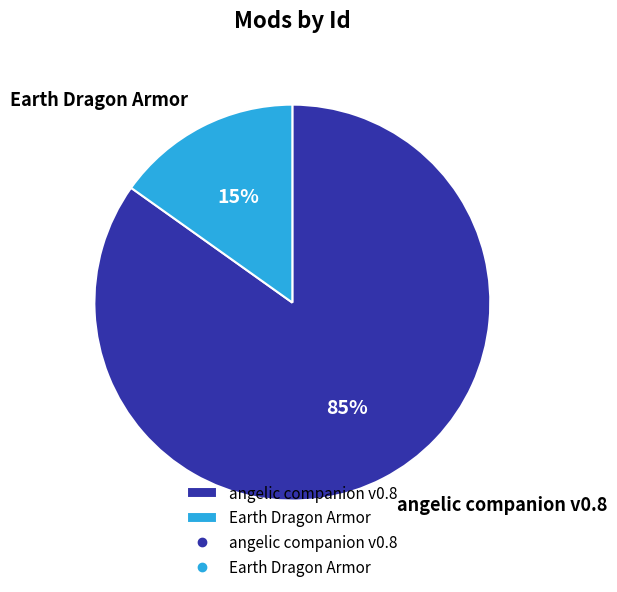

Does Earth Dragon Armor account for over 50% of the chart?

No